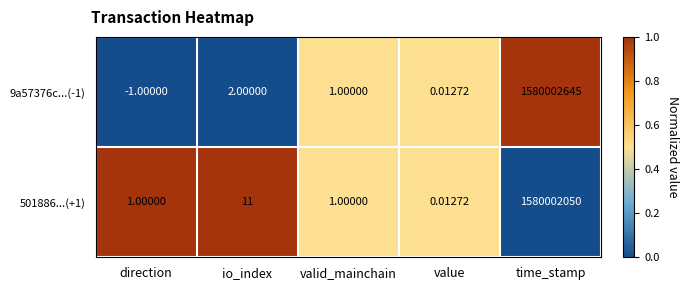

Which category has the lowest value in the 9a57376c...(-1) series?

direction